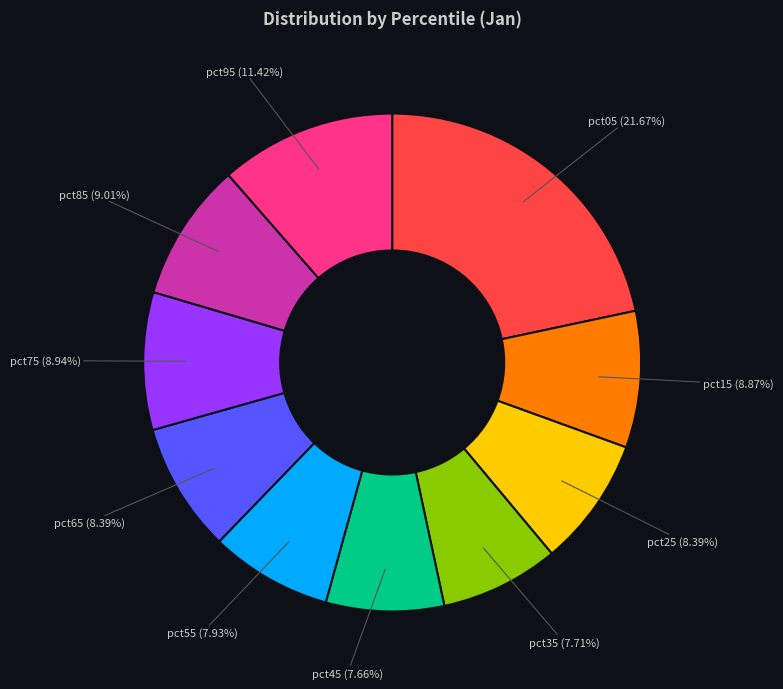

Does pct15 (8.87%) represent more than half of the total?

No